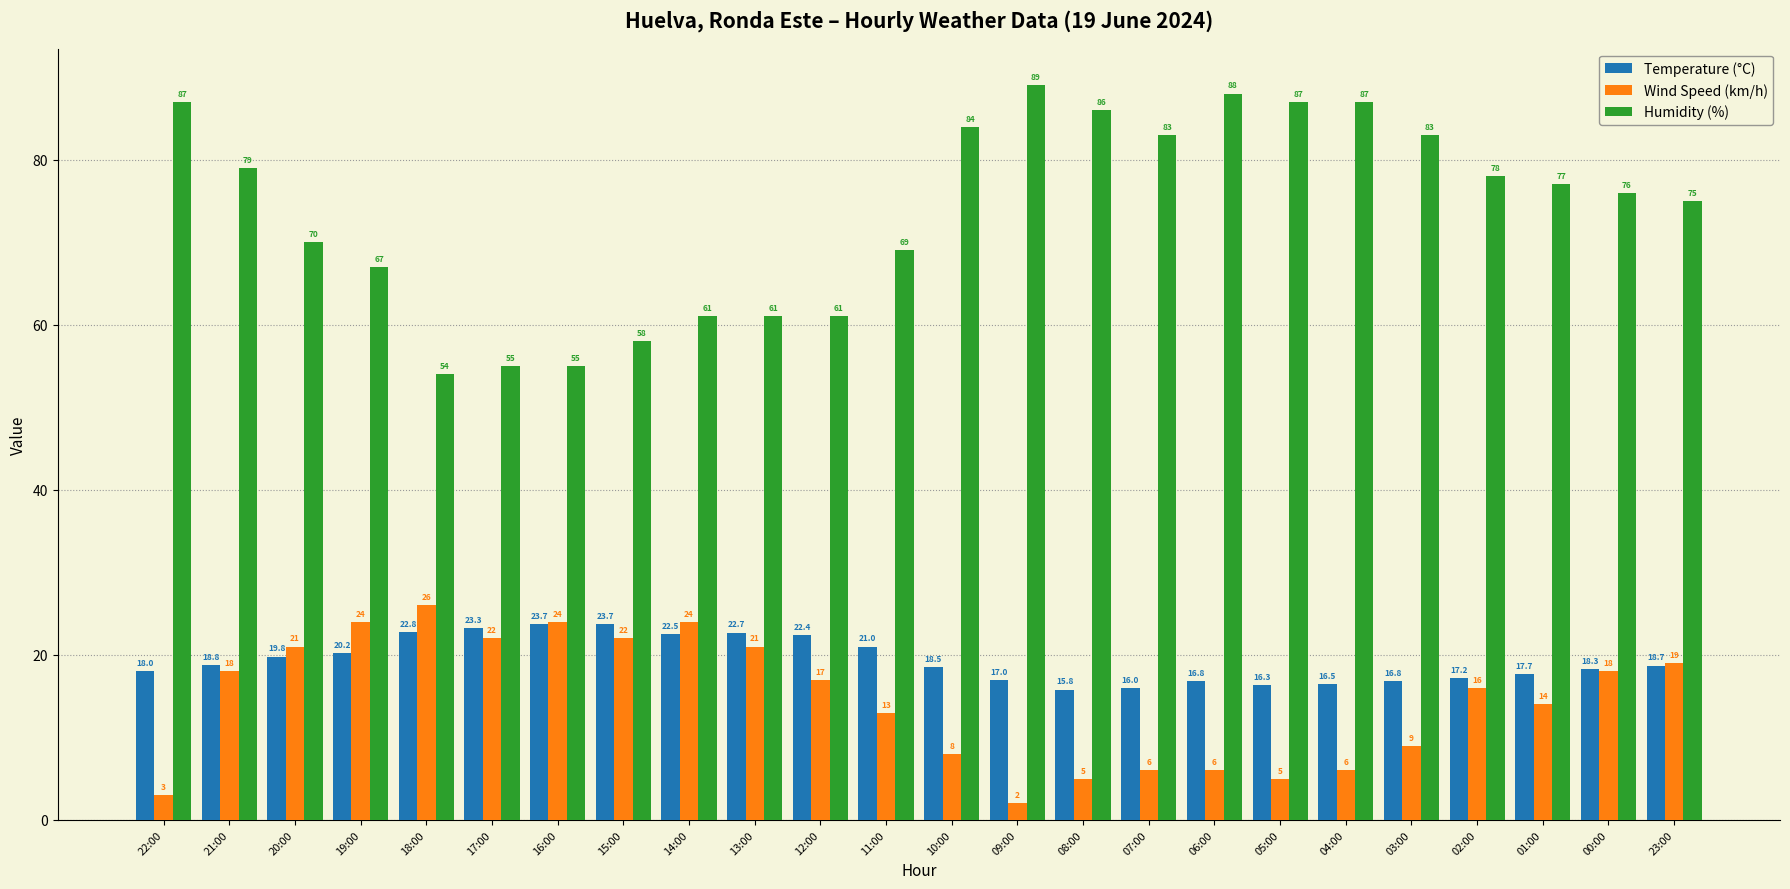

Where does the Wind Speed (km/h) series first go above 17?

21:00